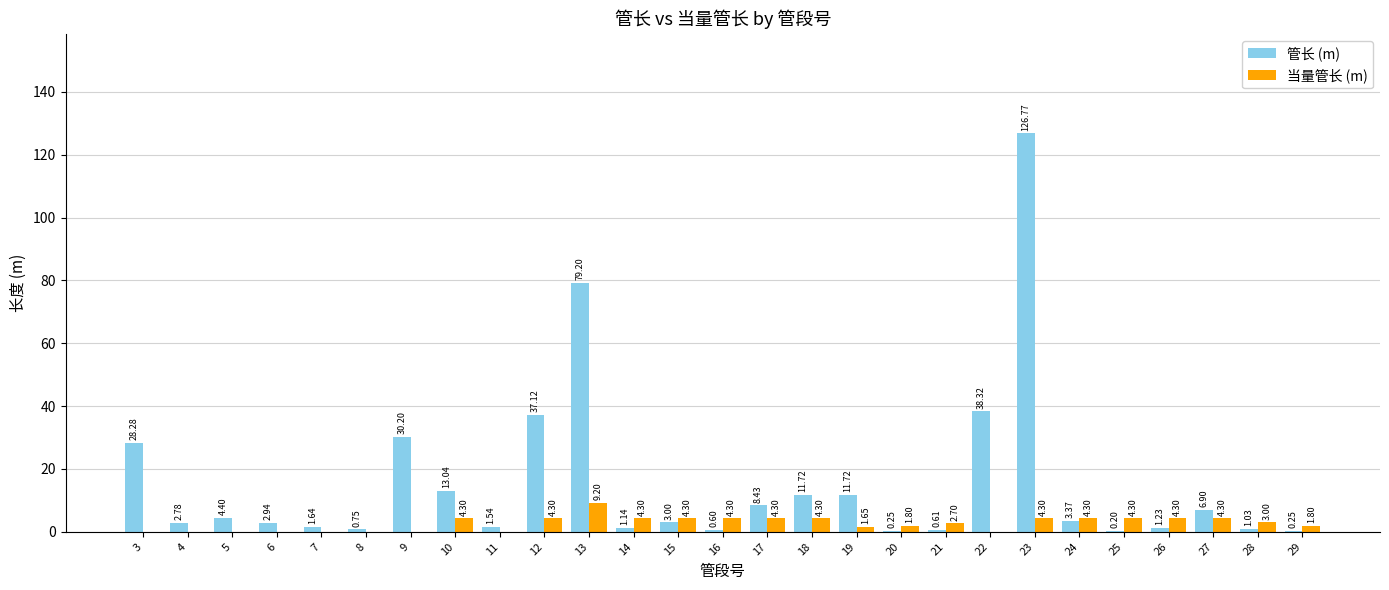

At which category is the sum across all series the highest?

23